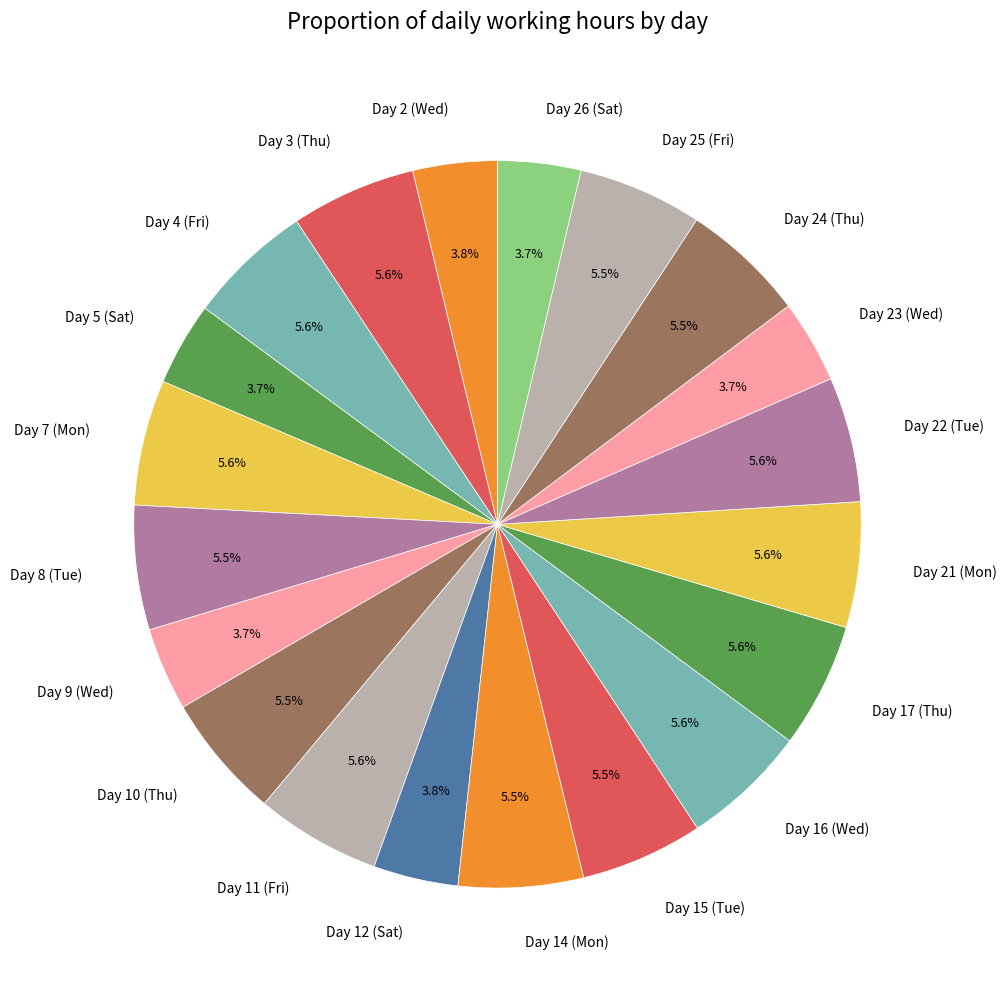

What is the ratio of the value at Day 9 (Wed) to the value at Day 8 (Tue)?

0.7